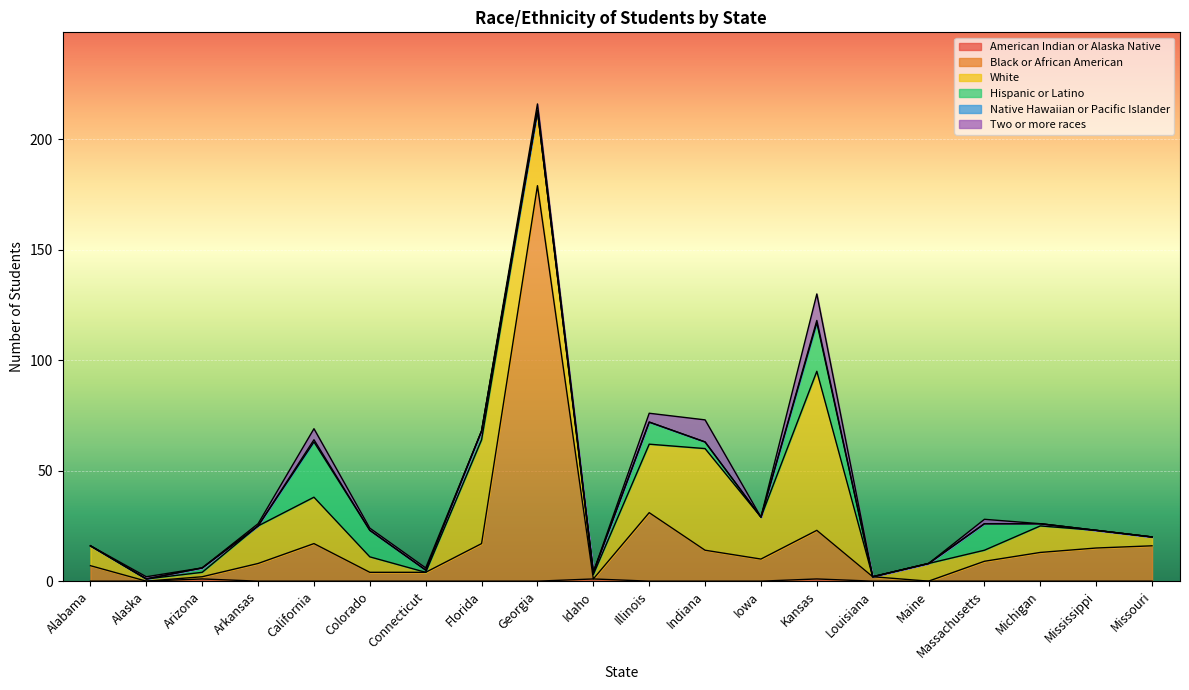

At which category does the chart reach its minimum across all series?

Alabama